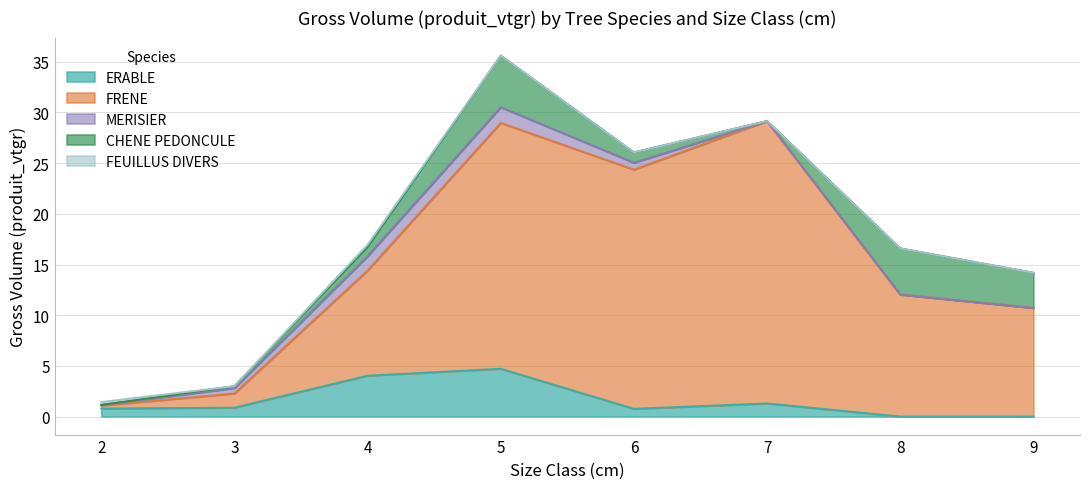

At which category does FEUILLUS DIVERS reach its first local peak?

4